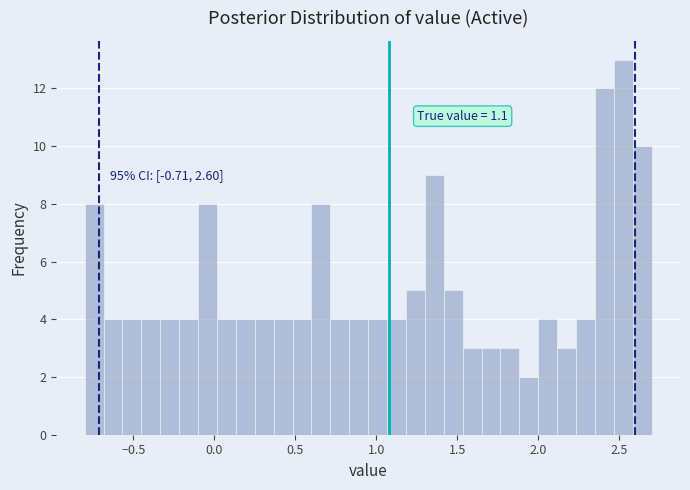

Read against the x-axis, roughly where is the centre of the tallest bar?

2.55